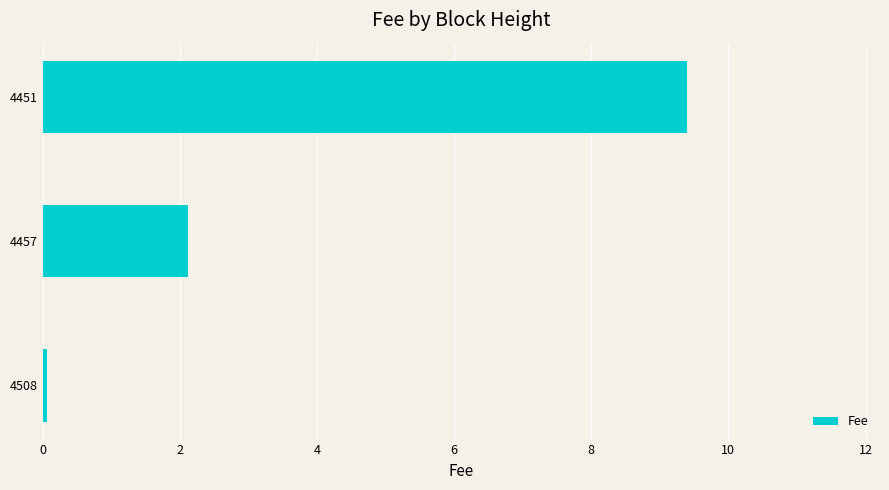

The value at 4451 is 9.4. True or false?

True